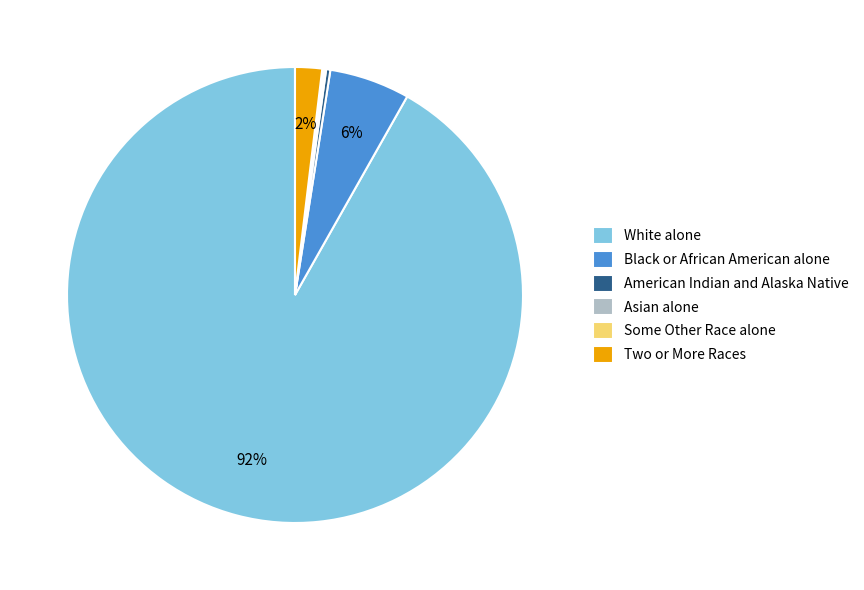

Is it true that Two or More Races is 8% of the pie?

False